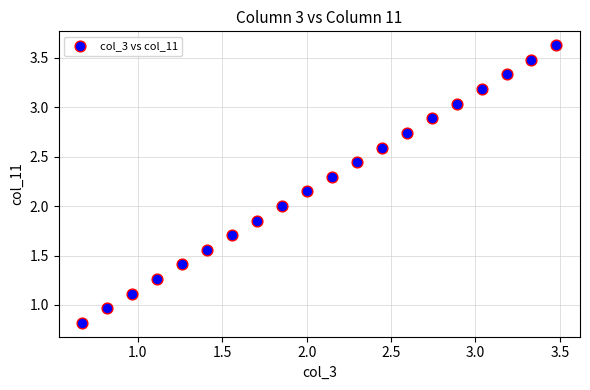

What is the range of X values (max minus min)?

2.8